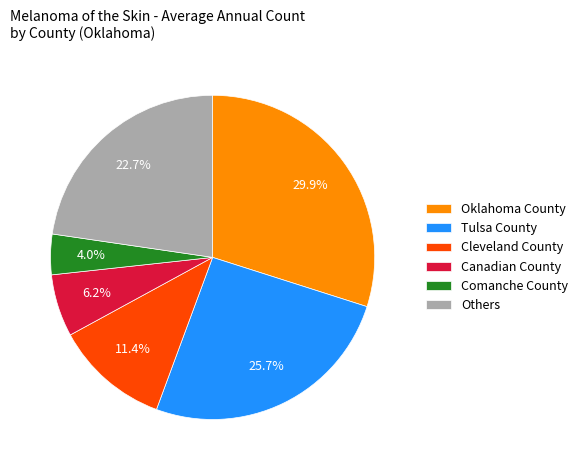

The Cleveland County slice represents 11% of the pie. True or false?

True